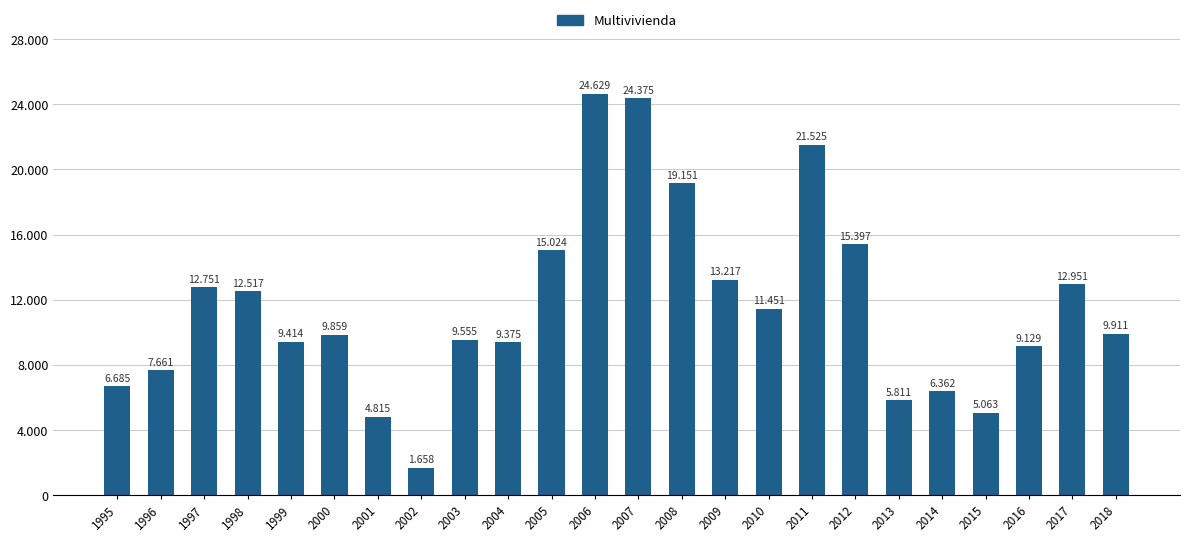

How many bars are there in total?

24